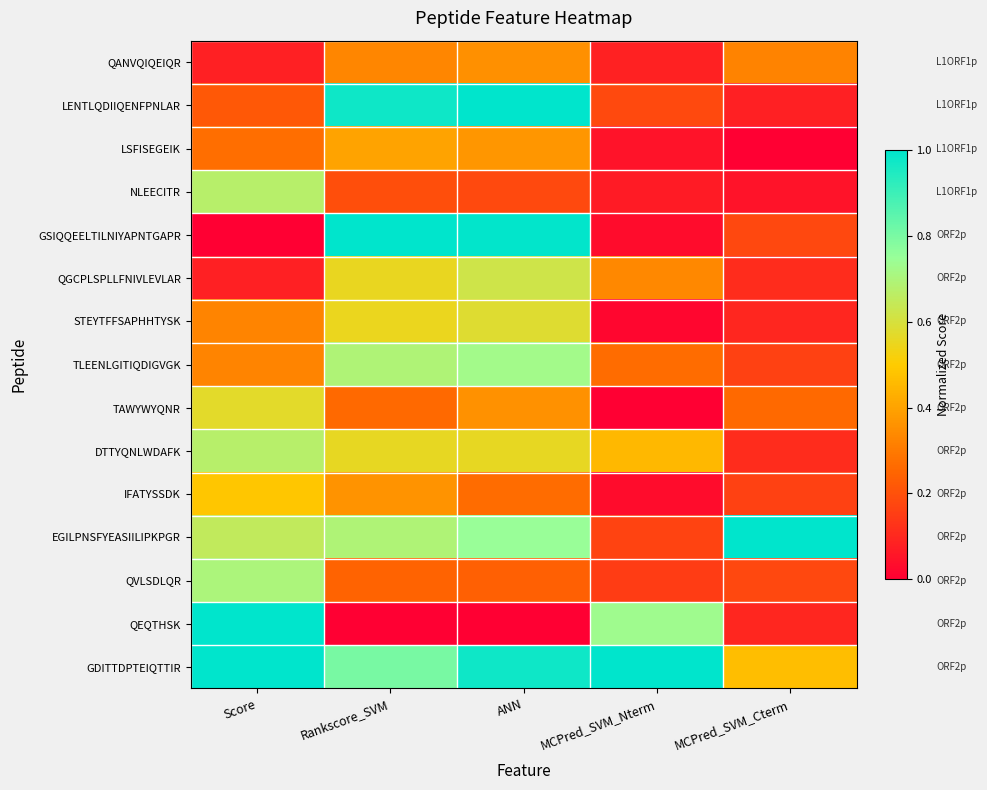

Reading left to right, transcribe all the data shown in this chart.

QANVQIQEIQR: Score=0.1	Rankscore_SVM=0.3	ANN=0.4	MCPred_SVM_Nterm=0.1	MCPred_SVM_Cterm=0.3
LENTLQDIIQENFPNLAR: Score=0.2	Rankscore_SVM=1.0	ANN=1.0	MCPred_SVM_Nterm=0.2	MCPred_SVM_Cterm=0.1
LSFISEGEIK: Score=0.3	Rankscore_SVM=0.4	ANN=0.4	MCPred_SVM_Nterm=0.0	MCPred_SVM_Cterm=0.0
NLEECITR: Score=0.7	Rankscore_SVM=0.2	ANN=0.2	MCPred_SVM_Nterm=0.1	MCPred_SVM_Cterm=0.0
GSIQQEELTILNIYAPNTGAPR: Score=0.0	Rankscore_SVM=1.0	ANN=1.0	MCPred_SVM_Nterm=0.0	MCPred_SVM_Cterm=0.2
QGCPLSPLLFNIVLEVLAR: Score=0.1	Rankscore_SVM=0.6	ANN=0.6	MCPred_SVM_Nterm=0.3	MCPred_SVM_Cterm=0.1
STEYTFFSAPHHTYSK: Score=0.3	Rankscore_SVM=0.5	ANN=0.6	MCPred_SVM_Nterm=0.0	MCPred_SVM_Cterm=0.1
TLEENLGITIQDIGVGK: Score=0.3	Rankscore_SVM=0.7	ANN=0.7	MCPred_SVM_Nterm=0.3	MCPred_SVM_Cterm=0.2
TAWYWYQNR: Score=0.6	Rankscore_SVM=0.3	ANN=0.4	MCPred_SVM_Nterm=0.0	MCPred_SVM_Cterm=0.3
DTTYQNLWDAFK: Score=0.7	Rankscore_SVM=0.6	ANN=0.6	MCPred_SVM_Nterm=0.5	MCPred_SVM_Cterm=0.1
IFATYSSDK: Score=0.5	Rankscore_SVM=0.4	ANN=0.3	MCPred_SVM_Nterm=0.0	MCPred_SVM_Cterm=0.2
EGILPNSFYEASIILIPKPGR: Score=0.6	Rankscore_SVM=0.7	ANN=0.7	MCPred_SVM_Nterm=0.2	MCPred_SVM_Cterm=1.0
QVLSDLQR: Score=0.7	Rankscore_SVM=0.2	ANN=0.2	MCPred_SVM_Nterm=0.1	MCPred_SVM_Cterm=0.2
QEQTHSK: Score=1.0	Rankscore_SVM=0.0	ANN=0.0	MCPred_SVM_Nterm=0.7	MCPred_SVM_Cterm=0.1
GDITTDPTEIQTTIR: Score=1.0	Rankscore_SVM=0.8	ANN=1.0	MCPred_SVM_Nterm=1.0	MCPred_SVM_Cterm=0.5